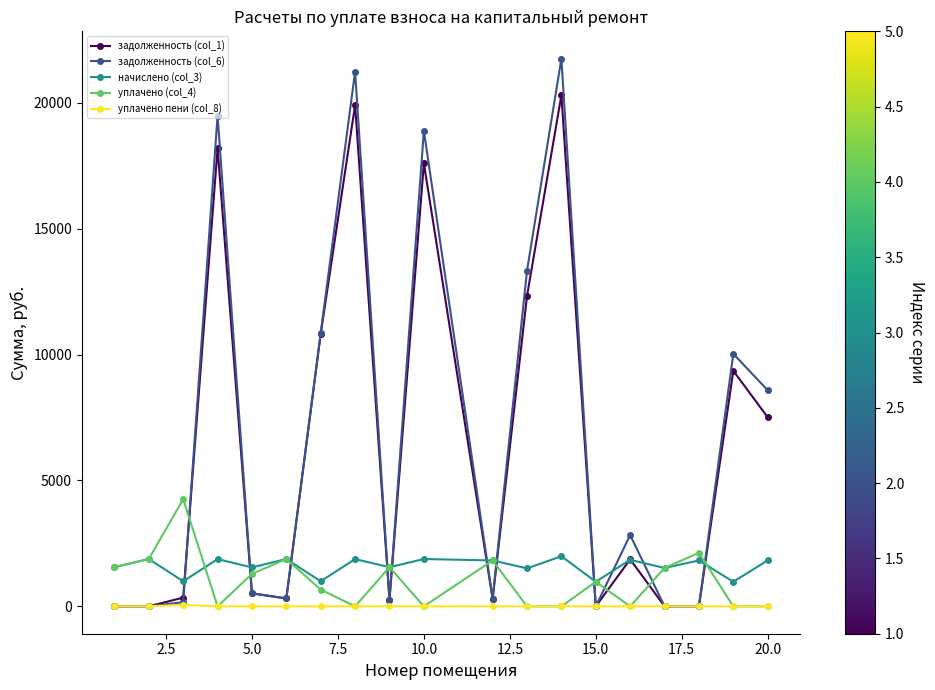

How many values in the уплачено (col_4) series exceed 976?

10